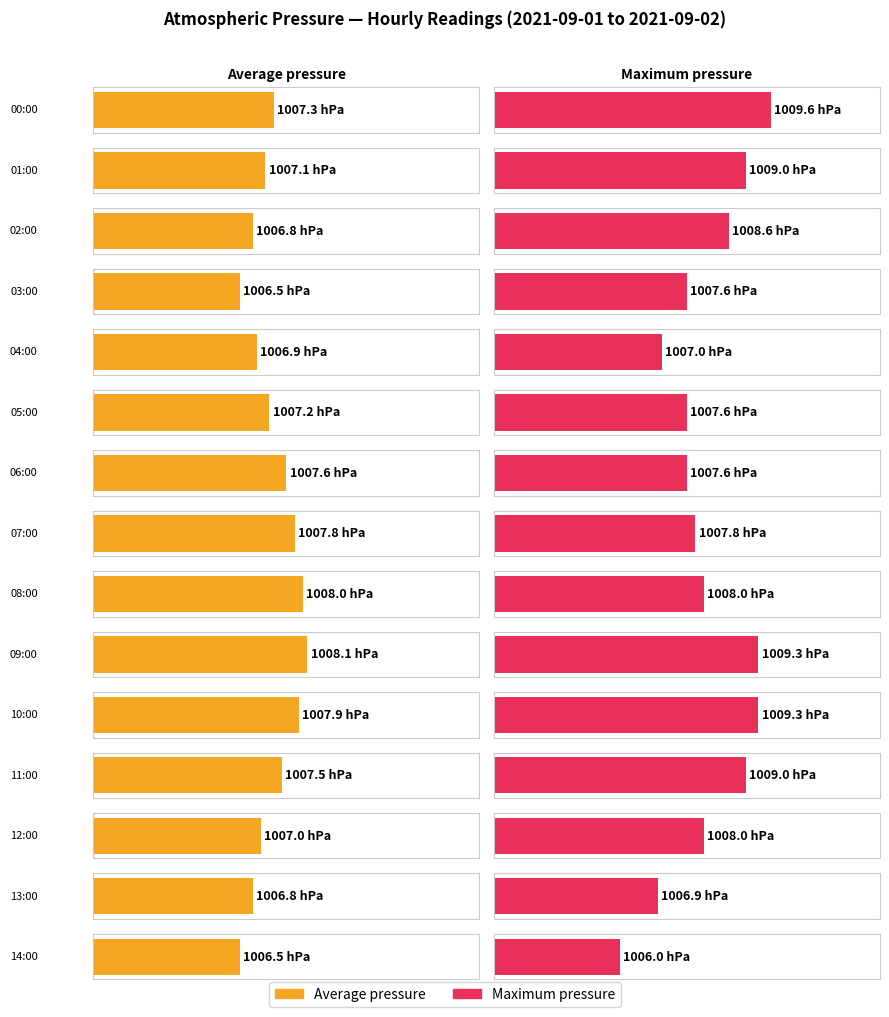

What is the spread (max minus min) of values at 03:00?

1.1